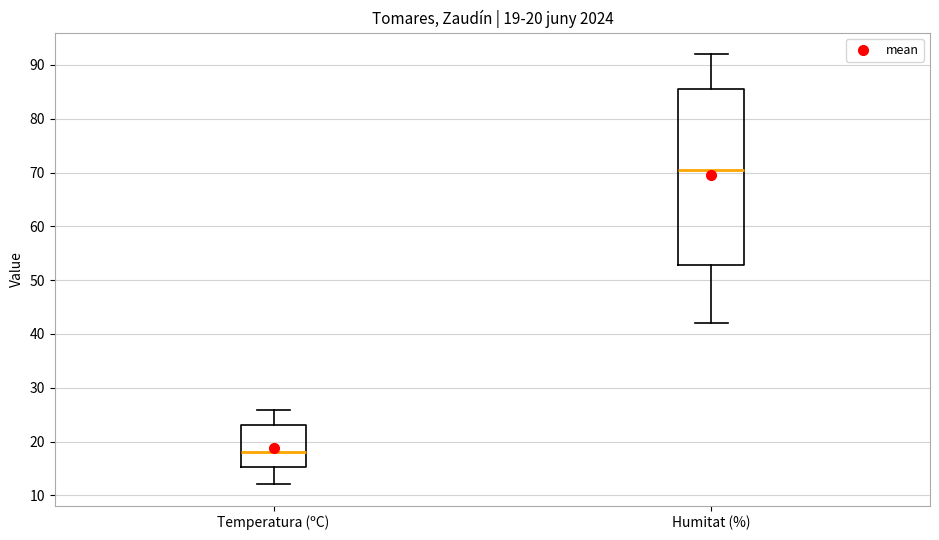

Which box's median line is the highest?

Humitat (%)